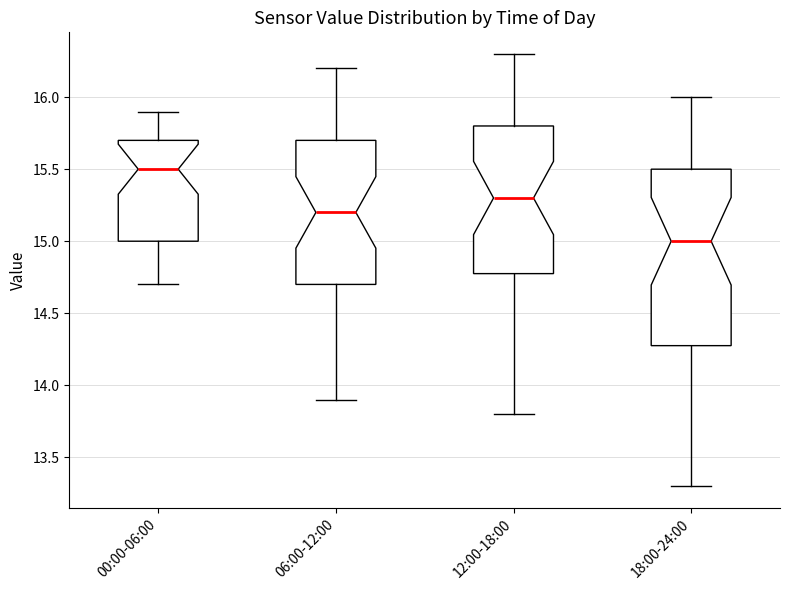

Where does the median line of the box for 06:00-12:00 sit on the y-axis? The values are not printed on the chart, so give them approximately, as read against the axis.

15.2